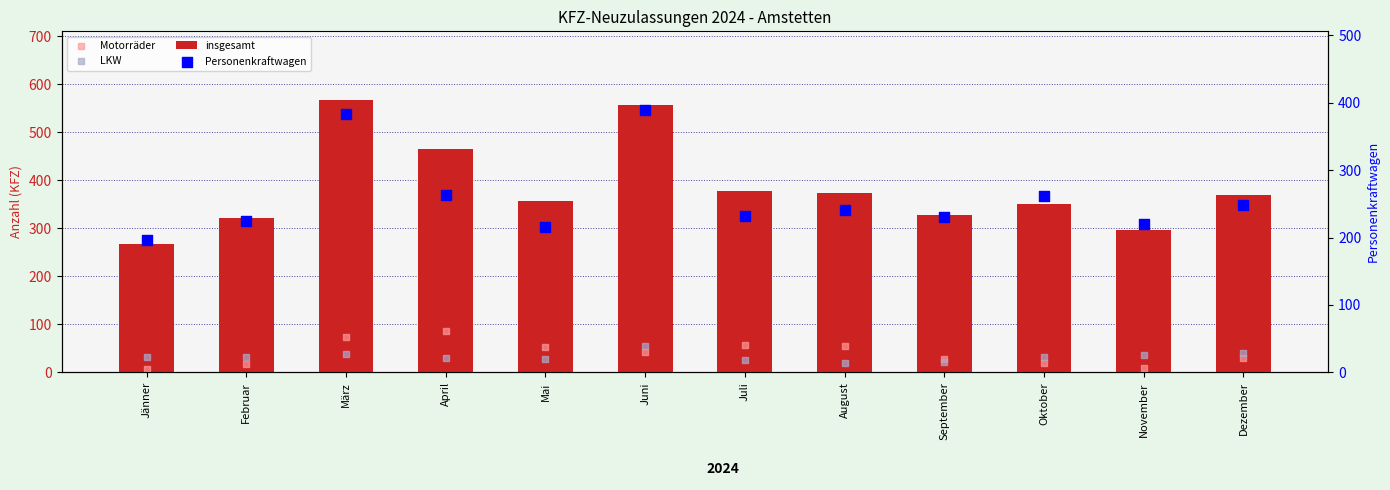

What are all the series names shown in the legend?

insgesamt, Motorräder, LKW, Personenkraftwagen